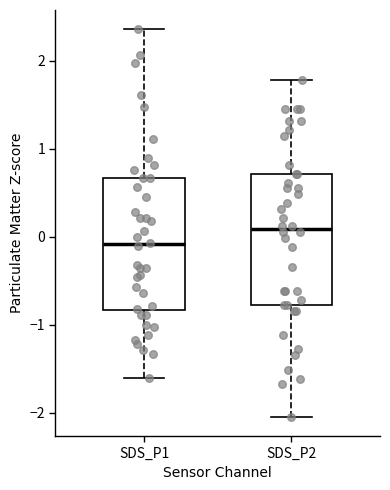

Reading left to right, read every box against the y-axis: the position of its median line, the range the box covers, and the ends of its whiskers. The values are not printed on the chart, so give them approximately, as read against the axis.

SDS_P1: median -0.1, box -0.8 to 0.7, whiskers -1.6 to 2.4
SDS_P2: median 0.1, box -0.8 to 0.7, whiskers -2.0 to 1.8